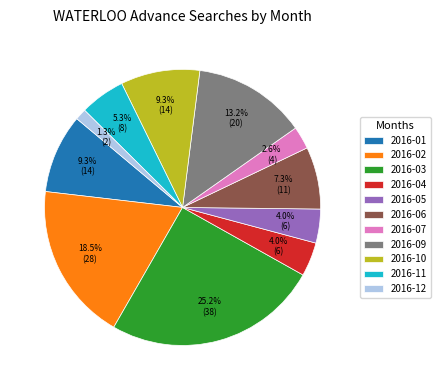

True or false: 2016-12 accounts for 7% of the total.

False